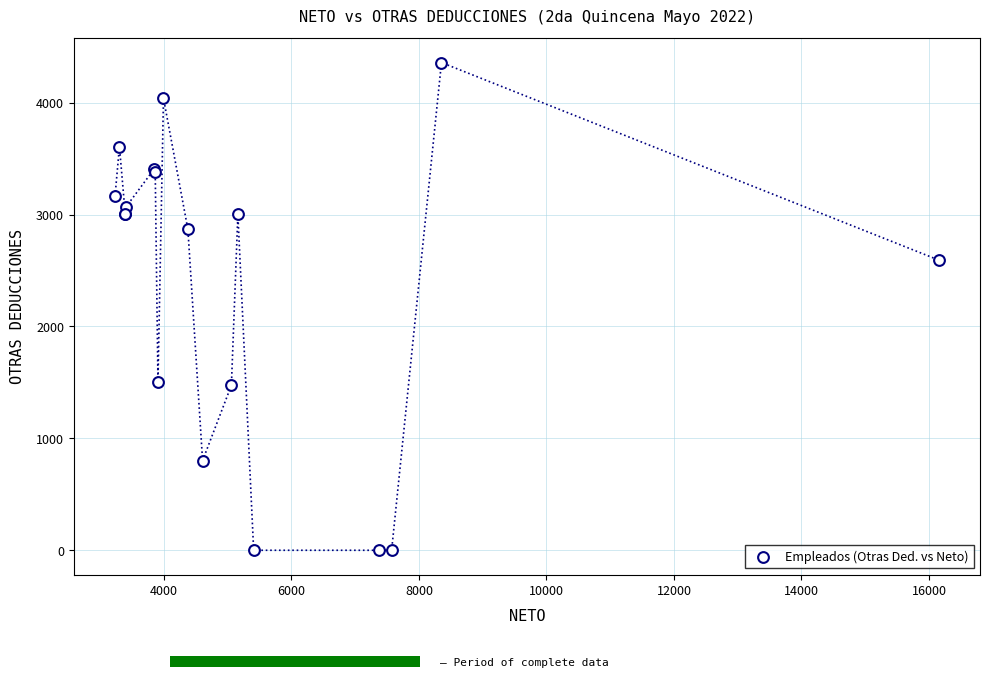

What Y value in the scatter plot is closest to 2179?

2592.9